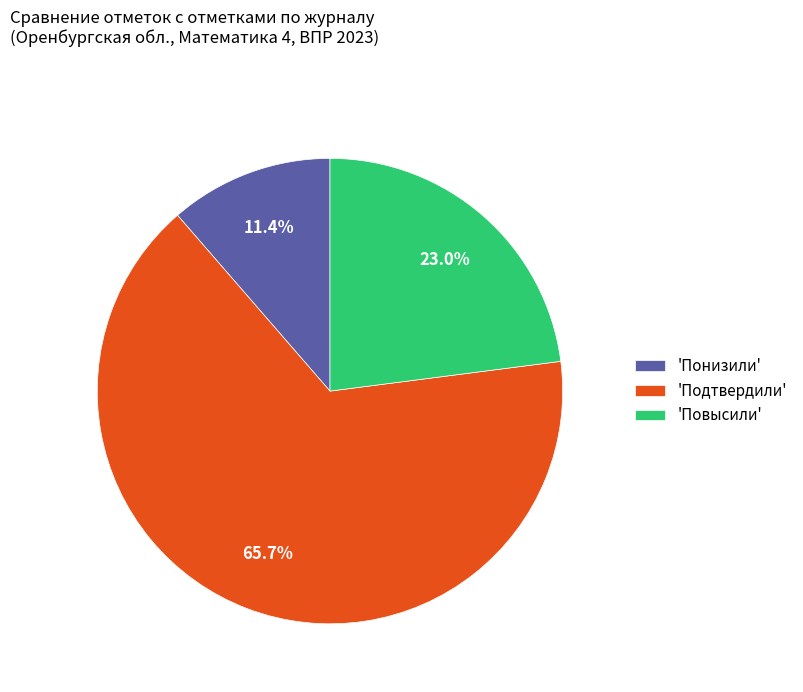

Is the sum of 'Понизили' and 'Подтвердили' greater than half?

Yes